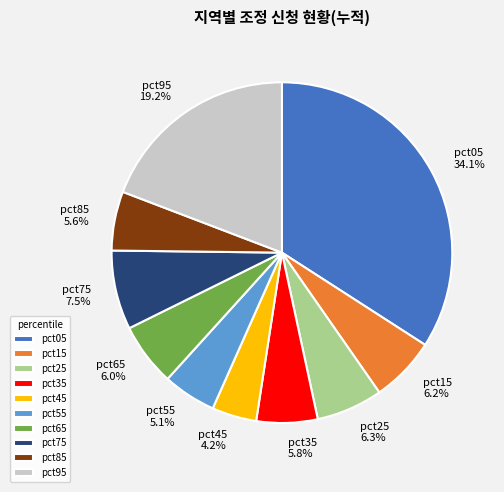

To the nearest percent, what is the combined percentage of pct35 and pct75?

13%